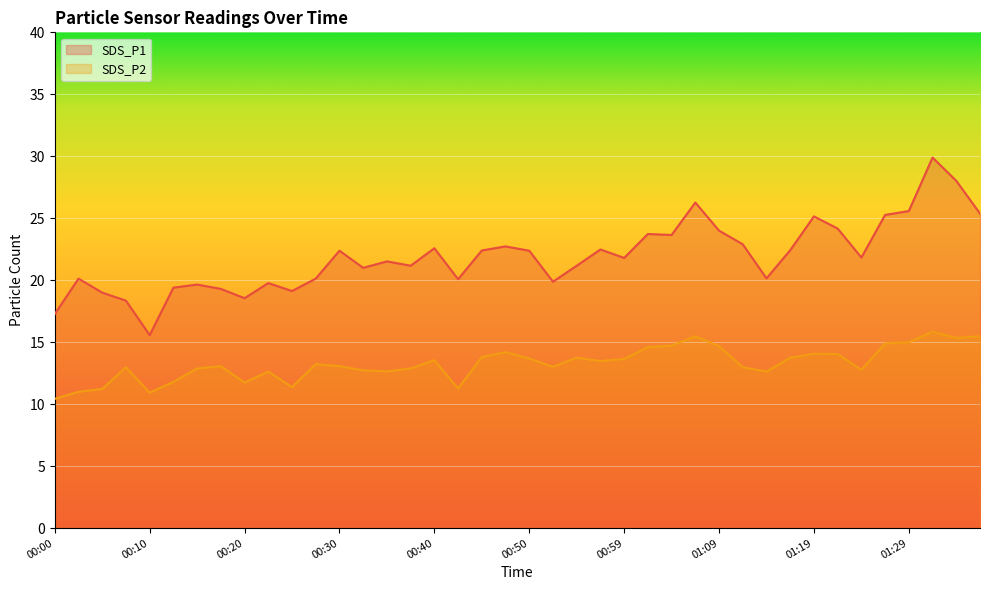

At which label is SDS_P1 closest to 22?

01:24